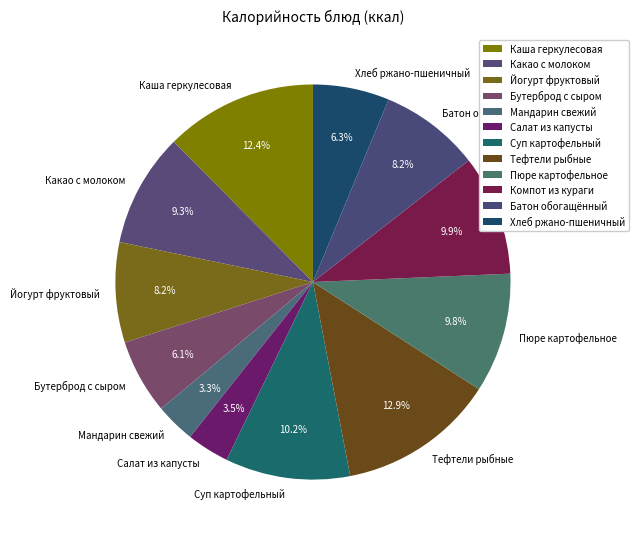

What is the ratio of the value at Йогурт фруктовый to the value at Мандарин свежий?

2.5